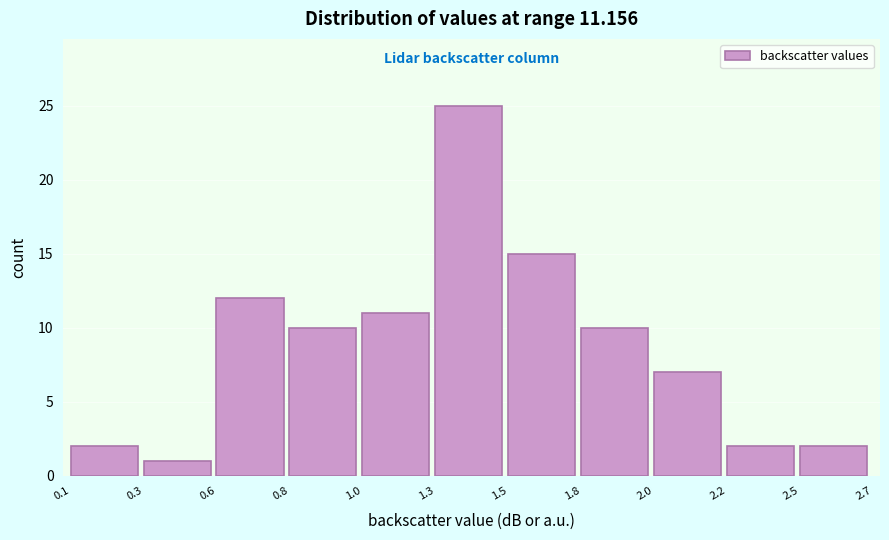

Reading left to right, extract all data points from this chart.

2	1	12	10	11	25	15	10	7	2	2